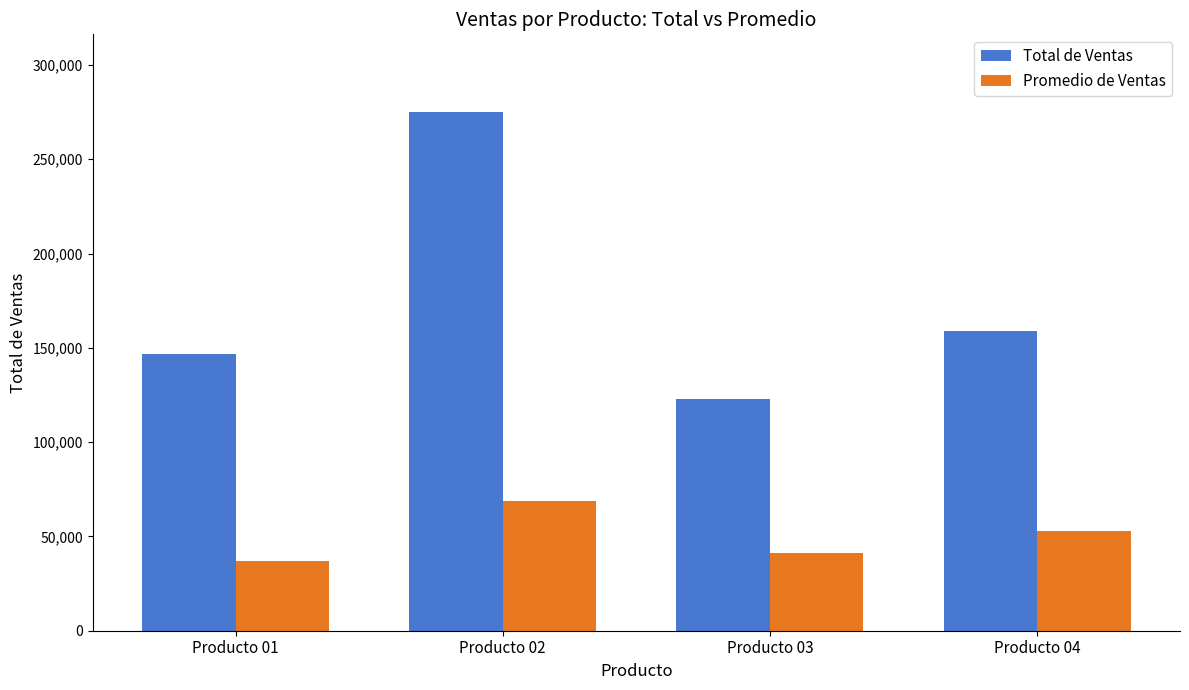

Is the value of Total de Ventas at Producto 01 greater than the value of Promedio de Ventas at Producto 03?

Yes